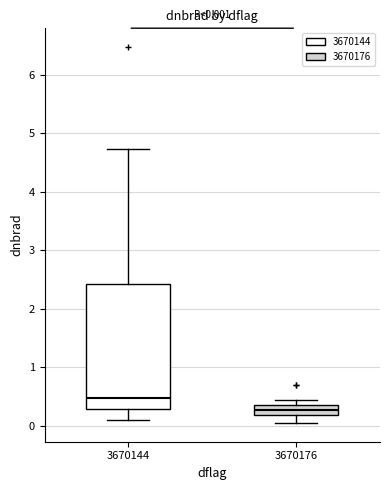

Which box's median line is the lowest?

3670176